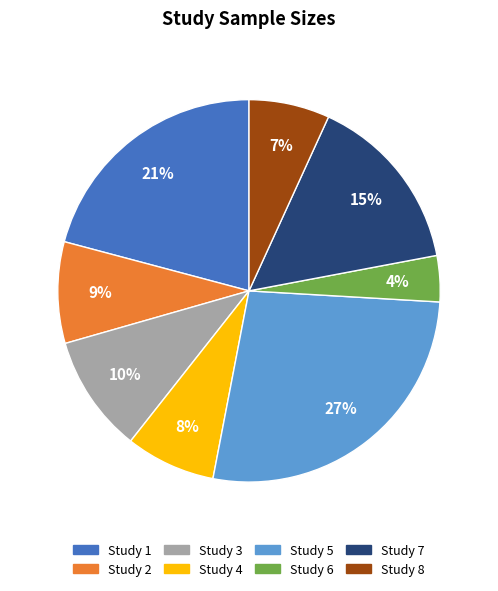

What is the ratio of the value at Study 2 to the value at Study 5?

0.3